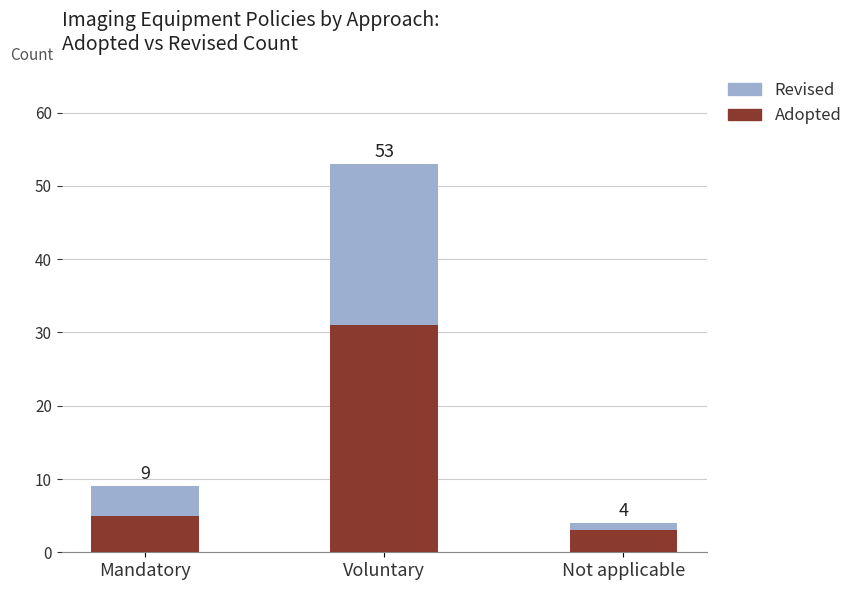

Does the chart contain stacked bars?

Yes